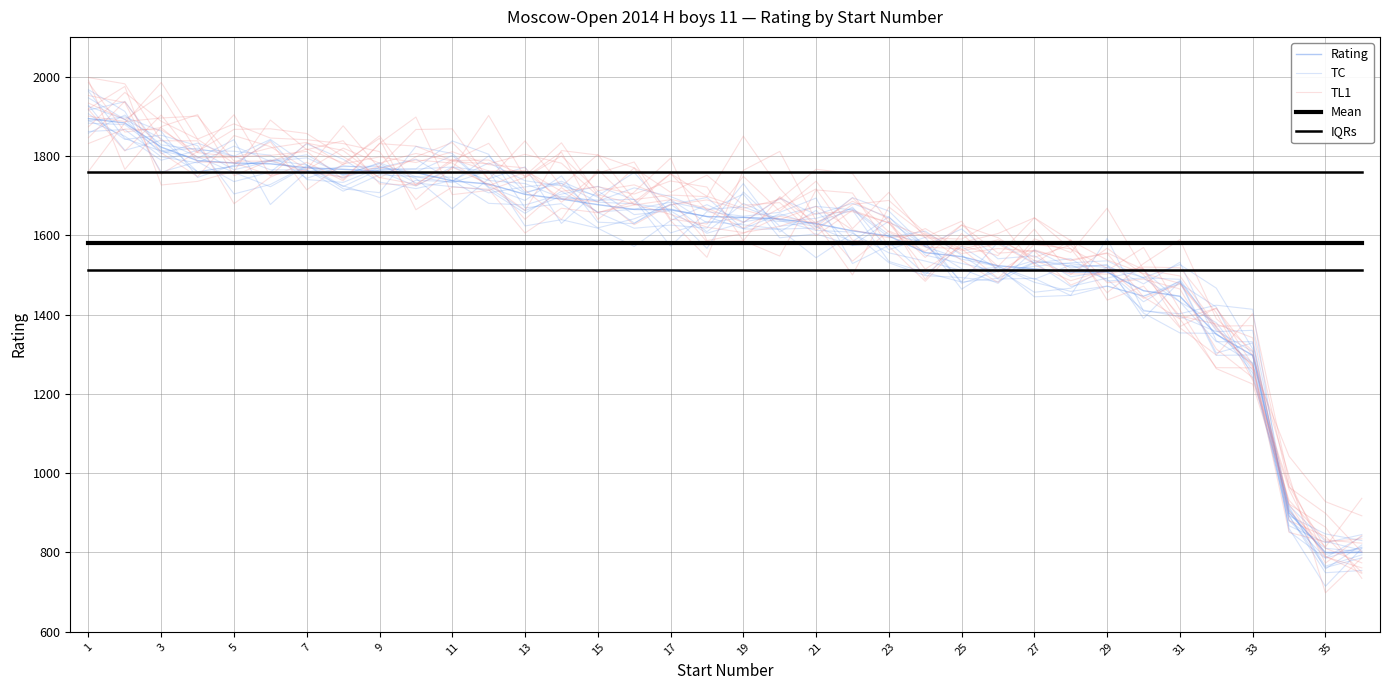

At which category is the sum across all series the highest?

1